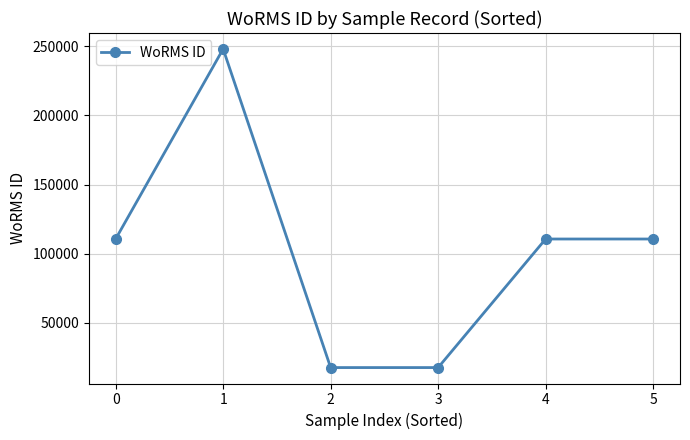

Count the number of data series in this chart.

1